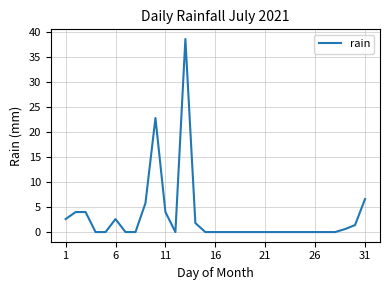

What is the maximum value shown in the chart?

38.6